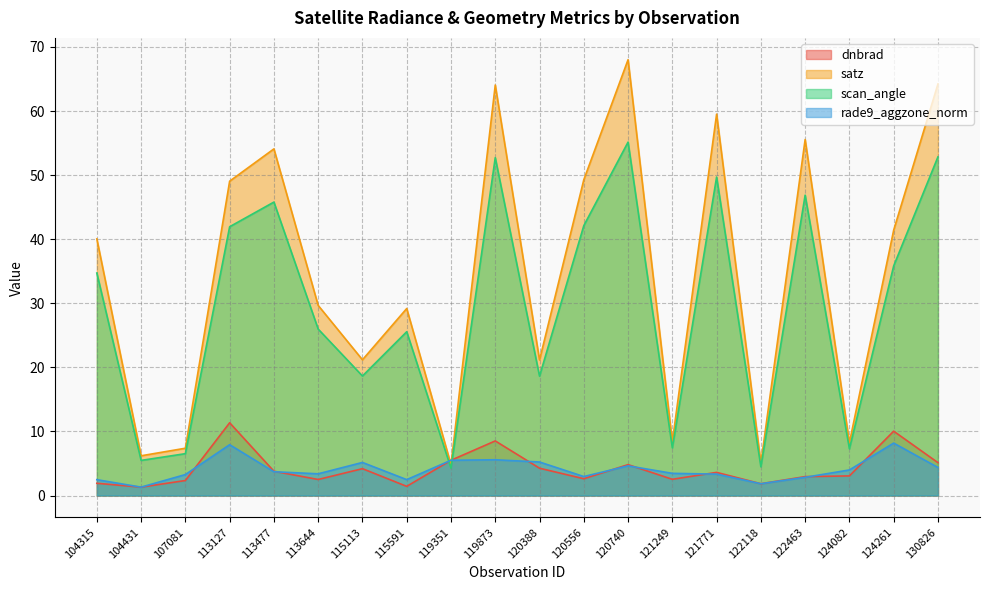

How many intersections are there between rade9_aggzone_norm and dnbrad?

8